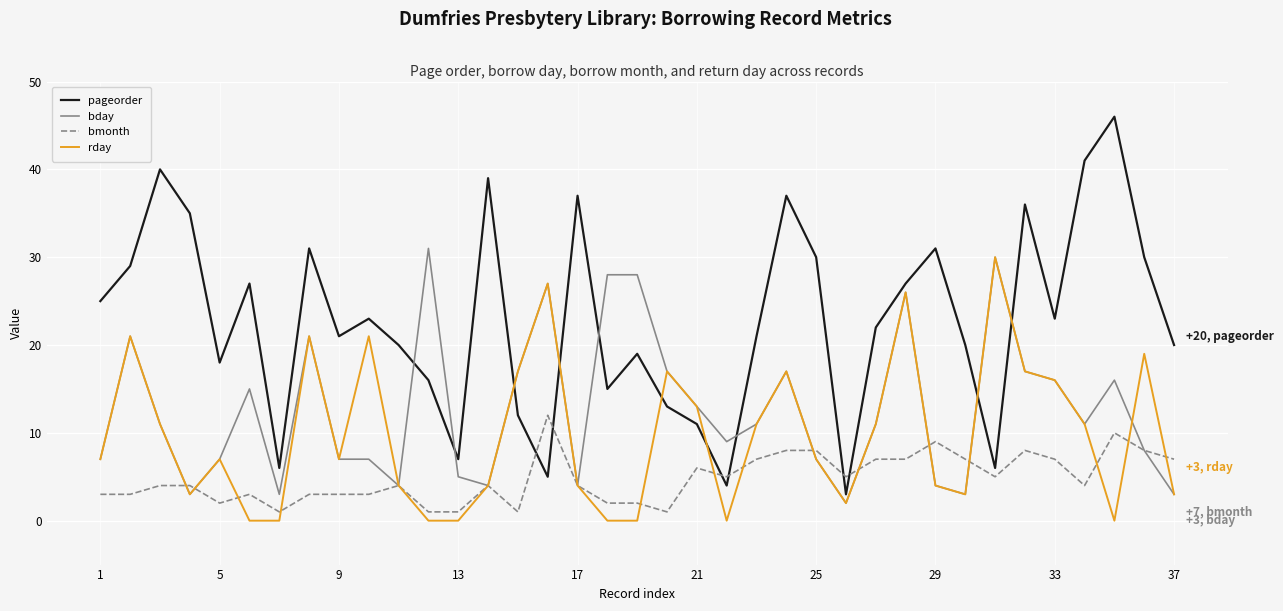

Does the chart have visible grid lines?

Yes